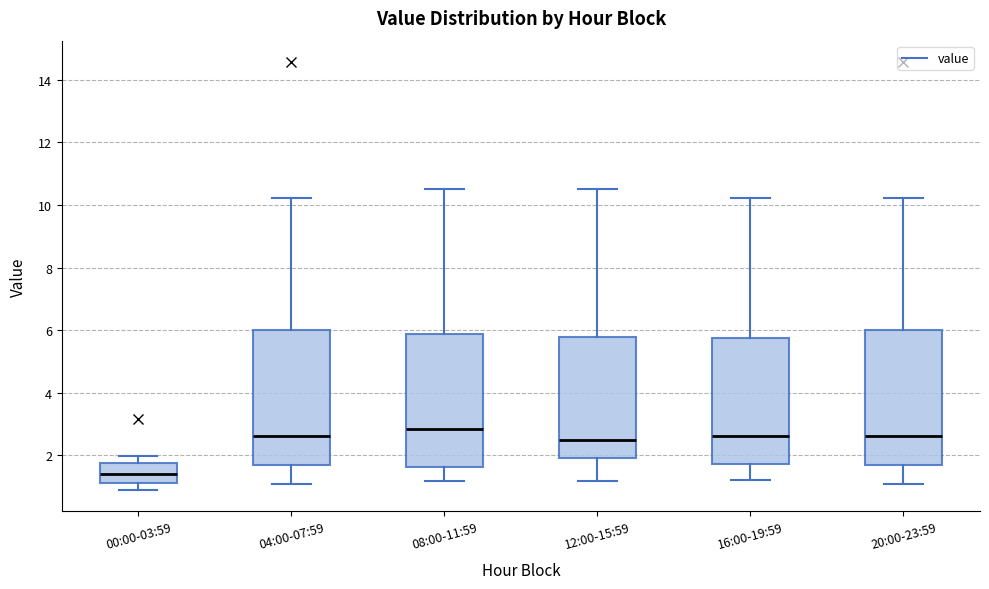

Where does the median line of the box for 08:00-11:59 sit on the y-axis? The values are not printed on the chart, so give them approximately, as read against the axis.

2.8